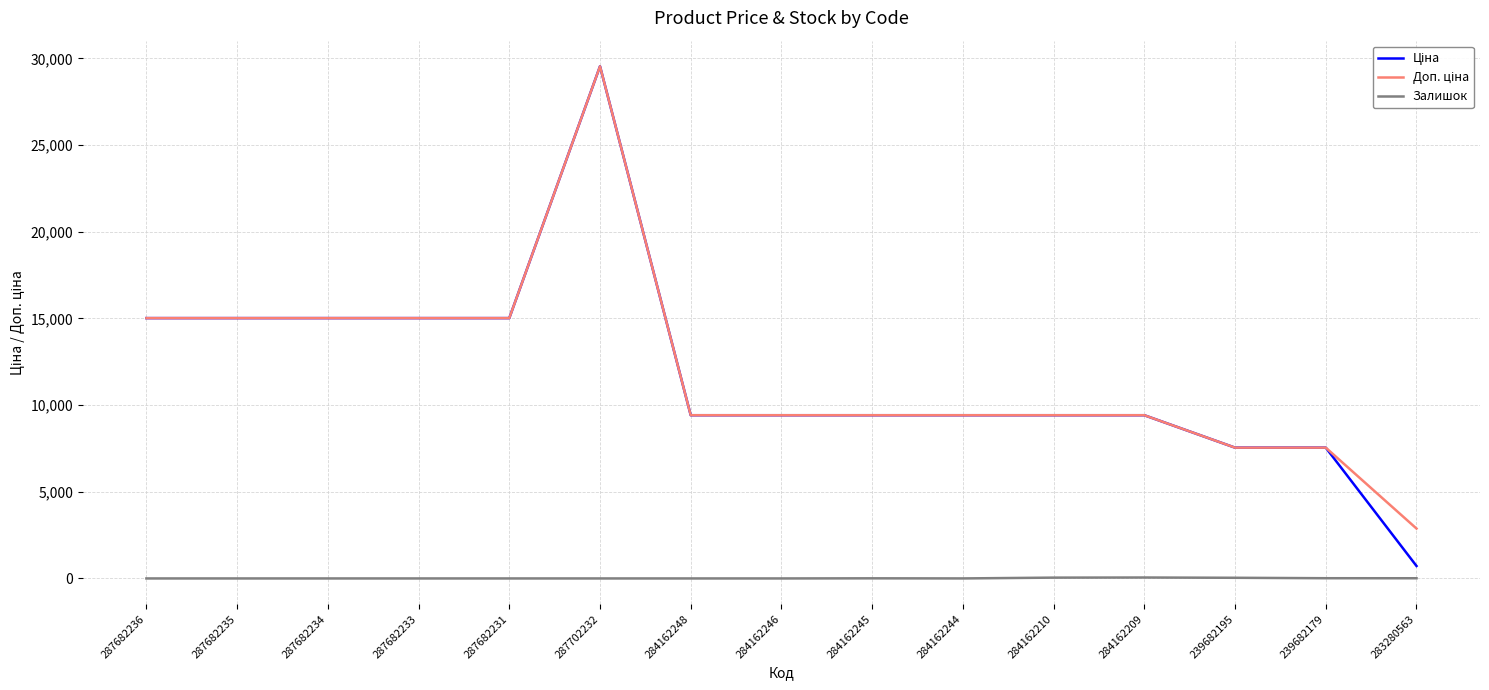

What is the maximum value shown in the chart?

29548.9